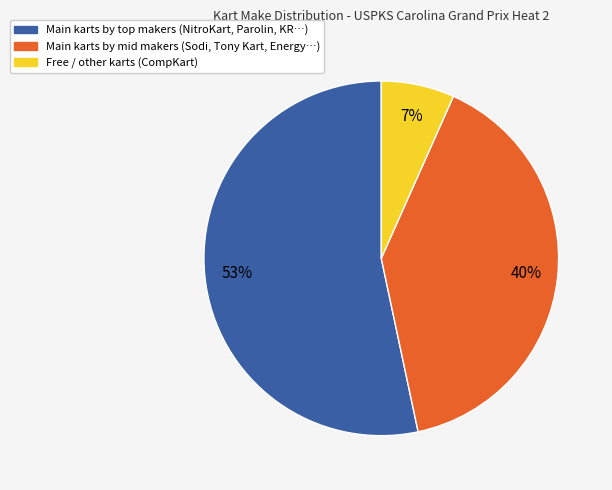

To the nearest percent, what is the average slice percentage?

33%